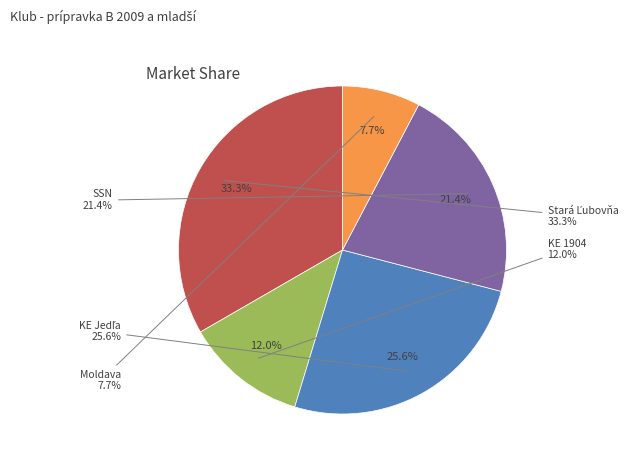

Which slice is the smallest?

Moldava